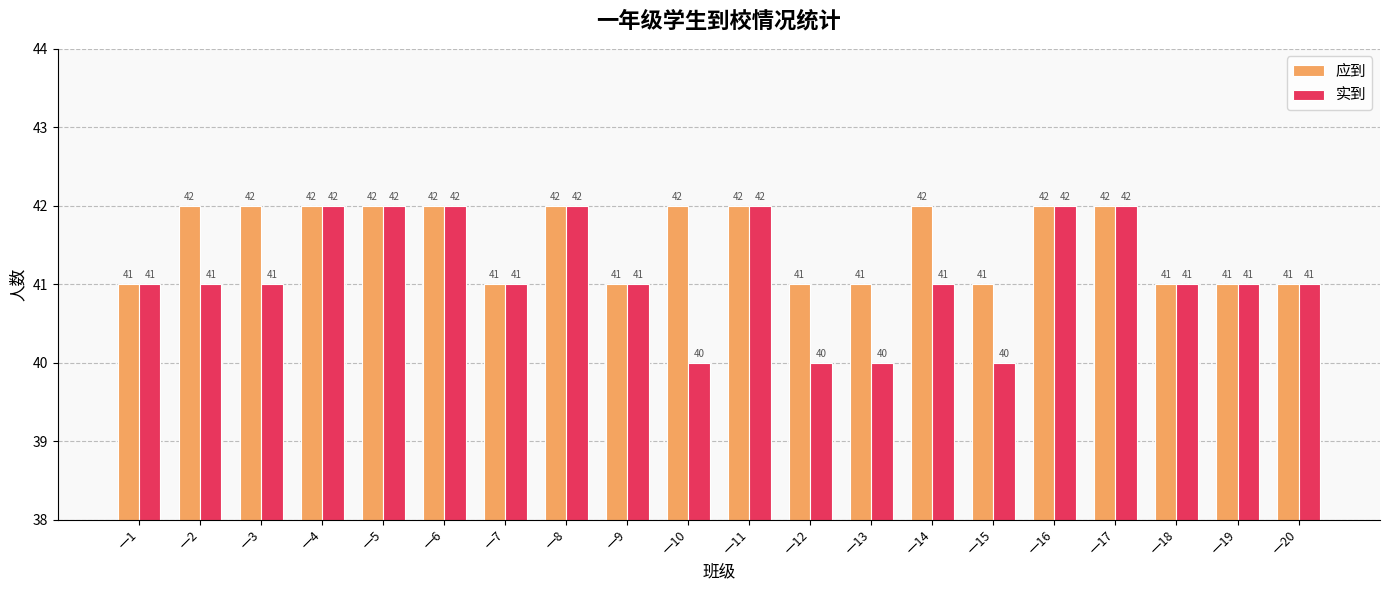

What is the sum of all 应到 values?

831